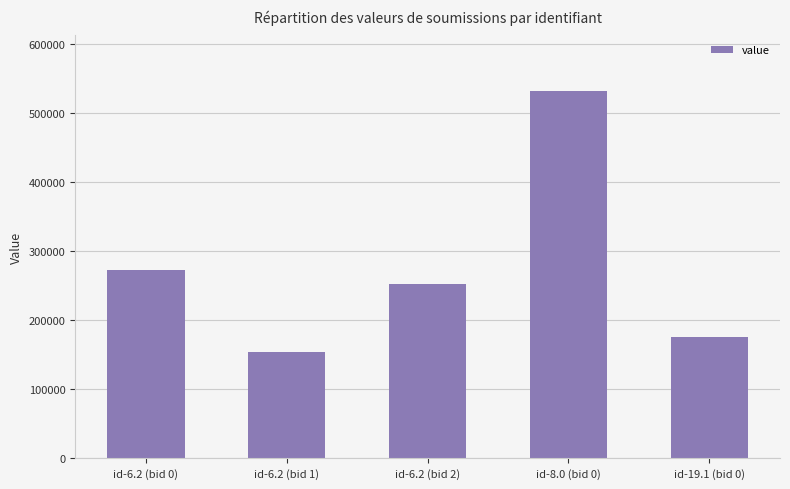

Count the number of values greater than 252682.

3